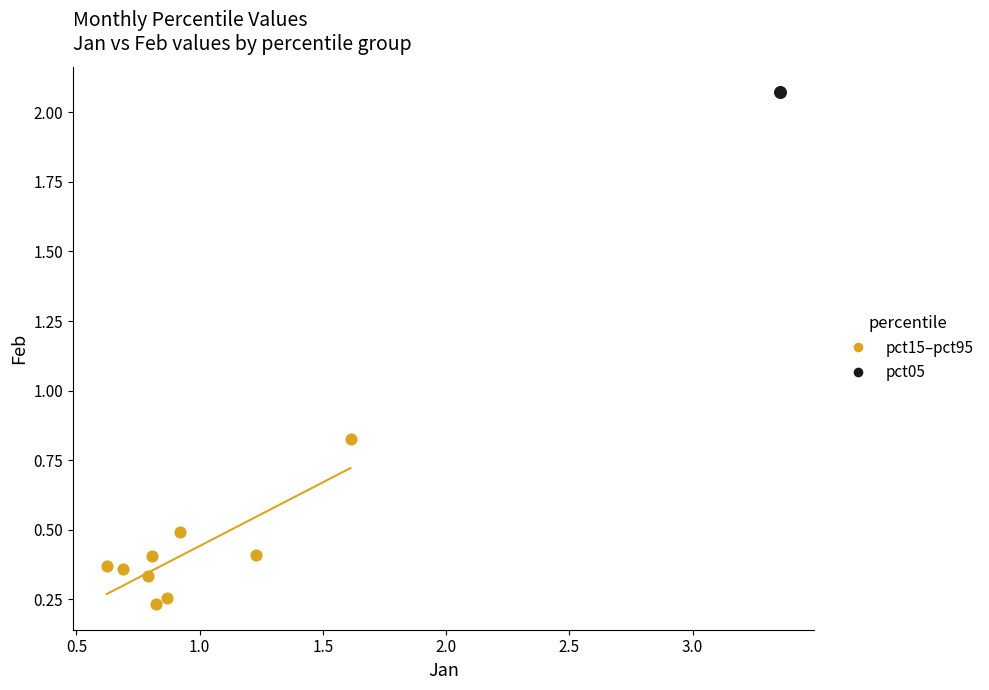

What are all the series names shown in the legend?

pct15–pct95, pct05